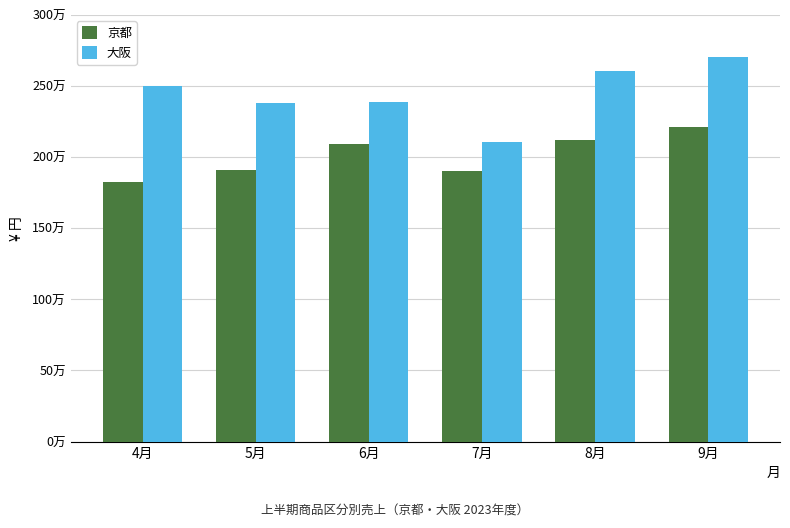

What position from the left is 5月?

2